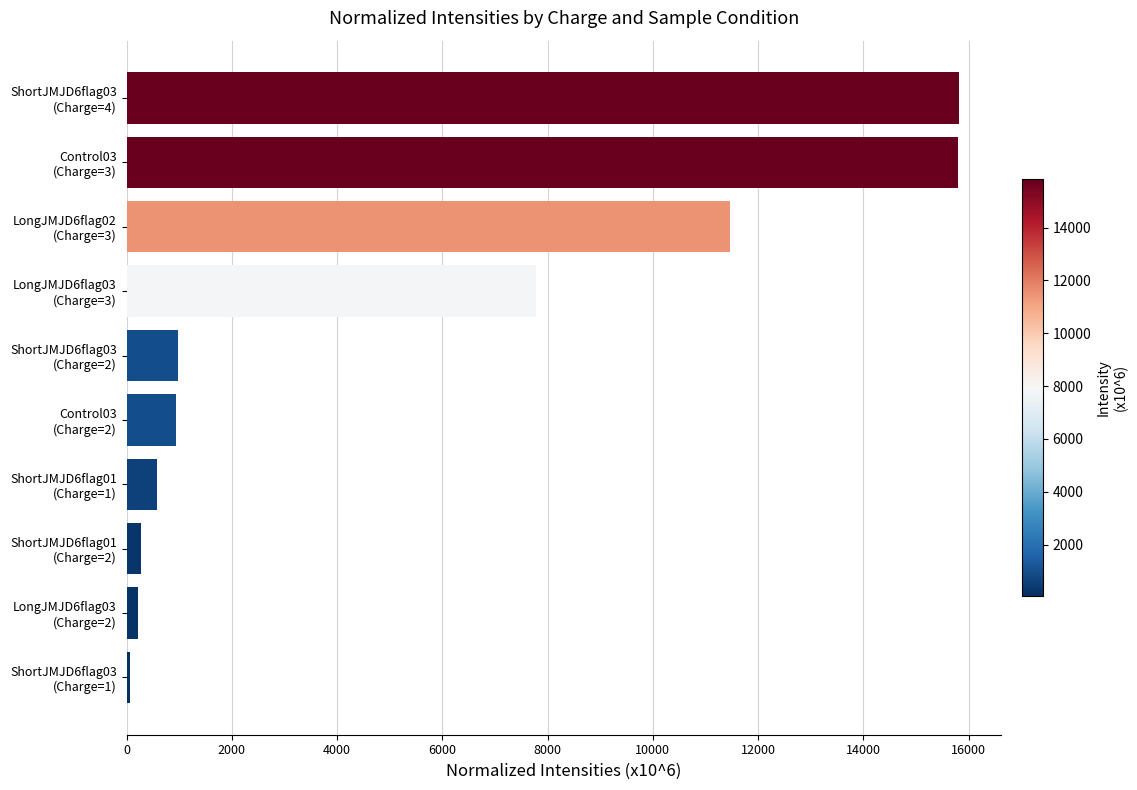

What is the sum of all values?

53878.8